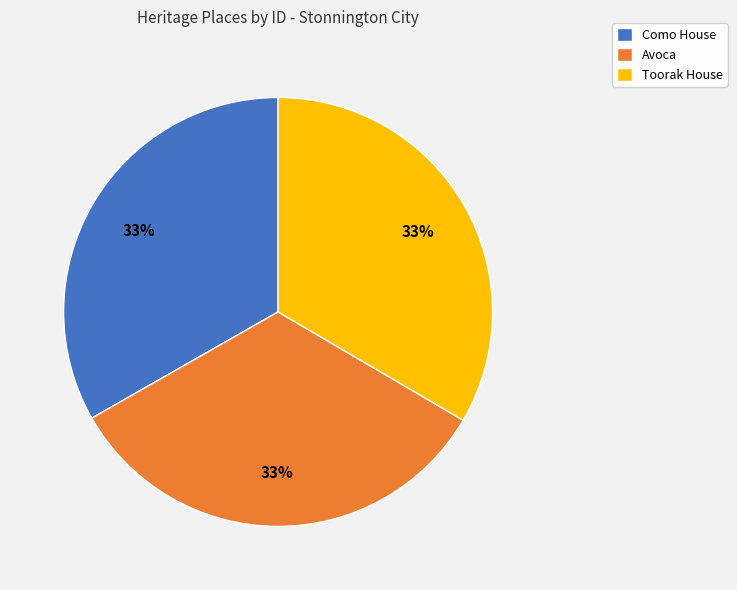

Do Avoca and Como House together represent more than half of the pie?

Yes